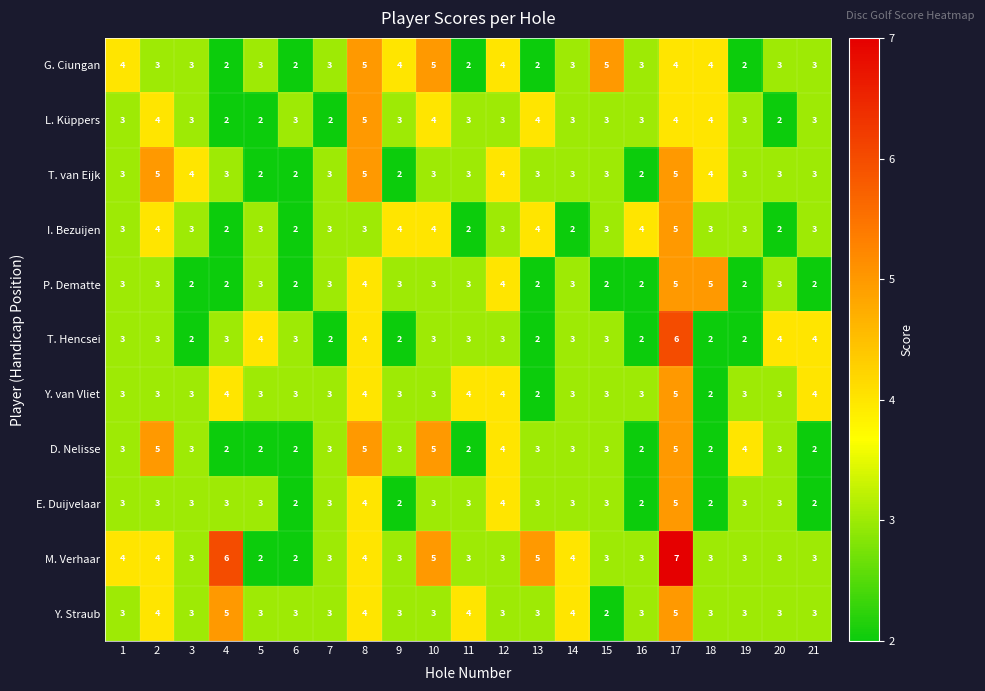

Is it true that E. Duijvelaar equals 3 at 2?

True